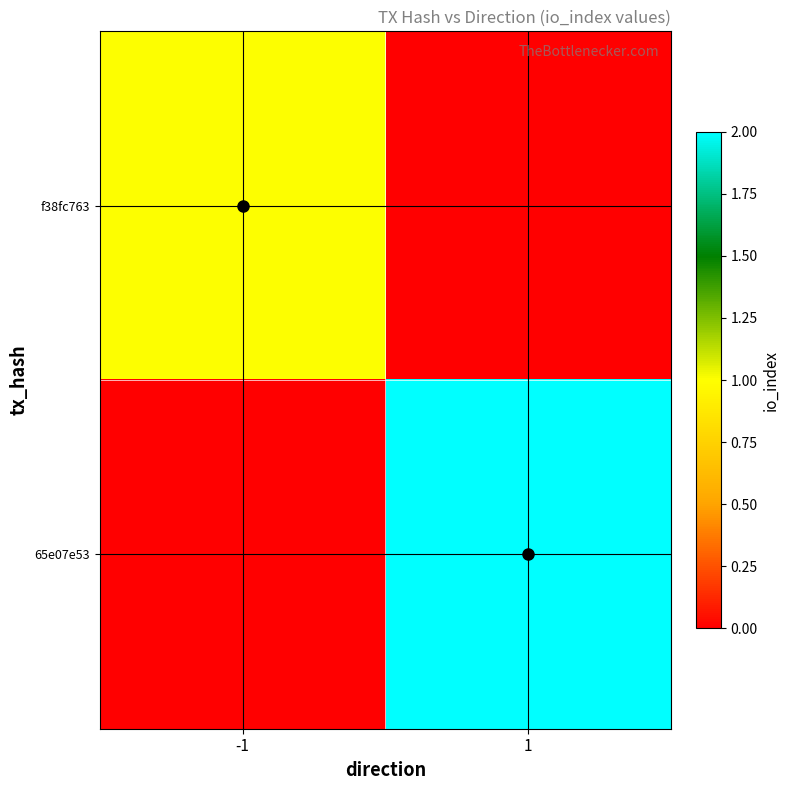

Between -1 and 1, which series saw the biggest shift?

65e07e53